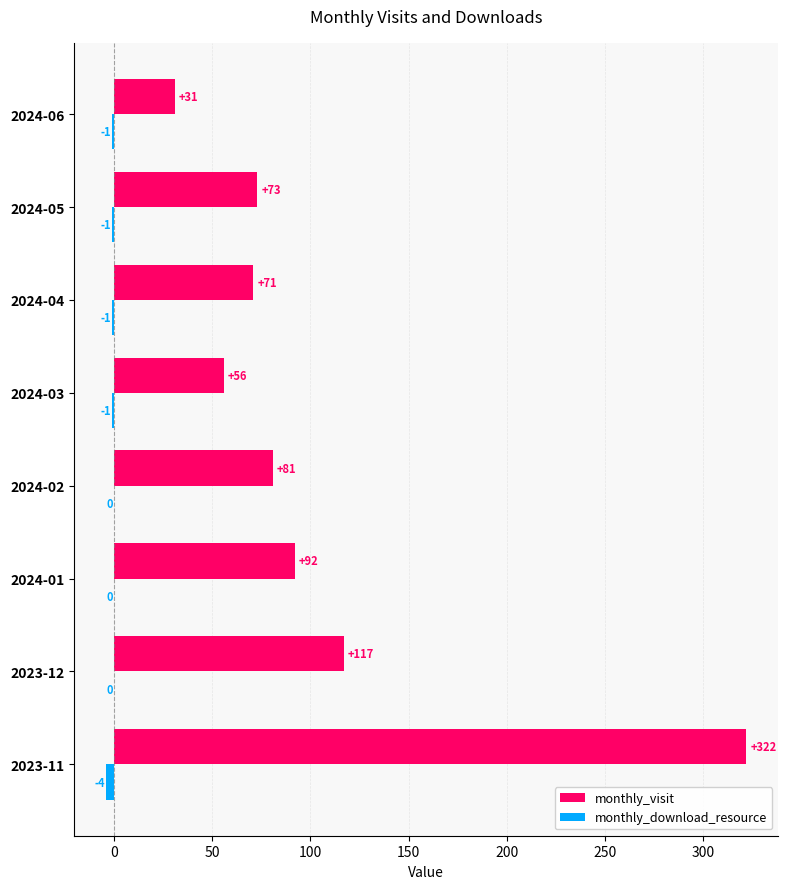

Which label corresponds to the largest value in the chart?

2023-11